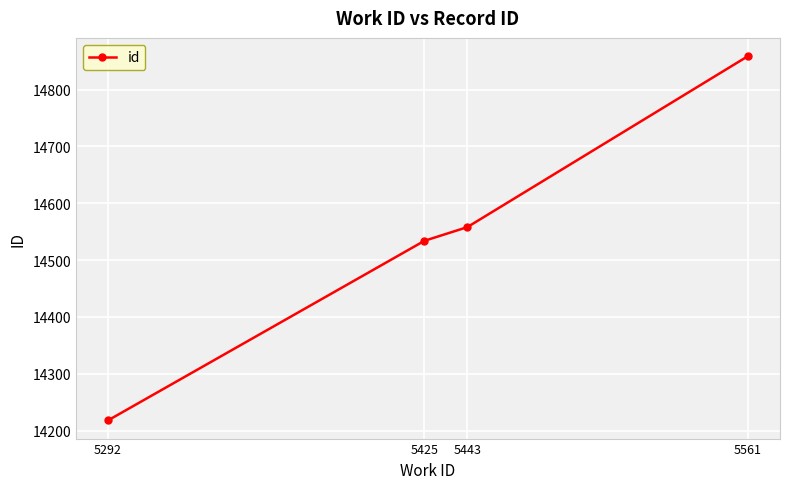

True or false: the data shows 3277 at 5443.

False